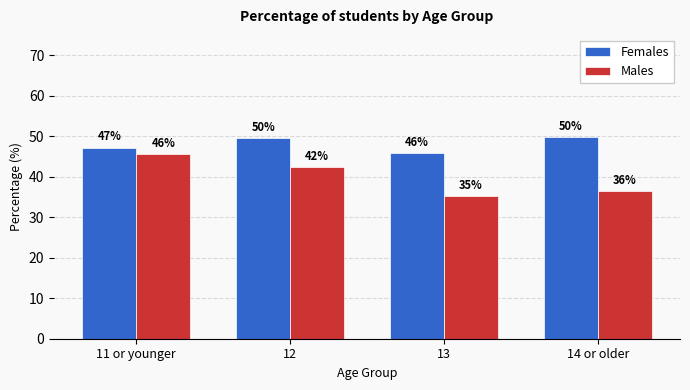

Rank the categories by Females value from lowest to highest.

13, 11 or younger, 12, 14 or older